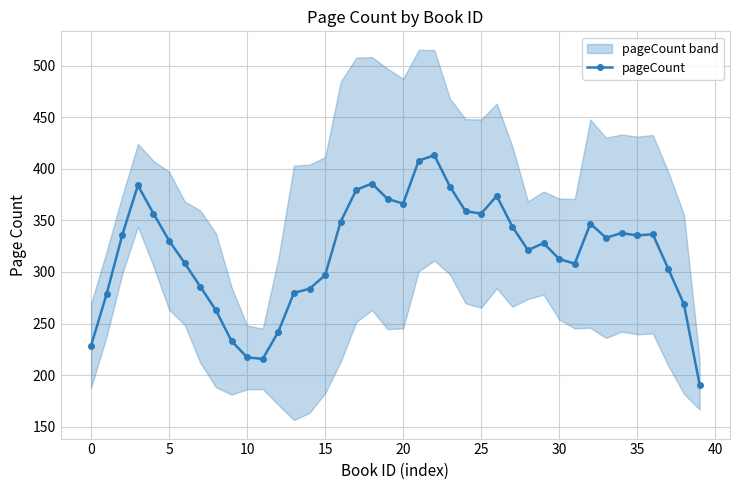

How many series are shown in this chart?

1